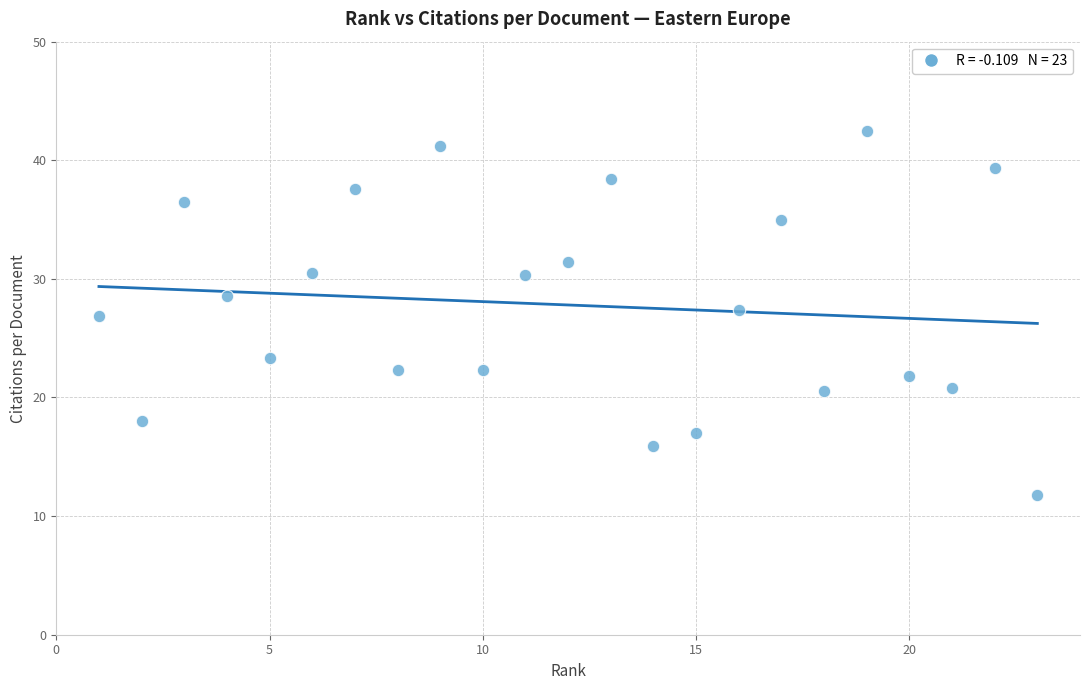

What is the range of X values (max minus min)?

22.0